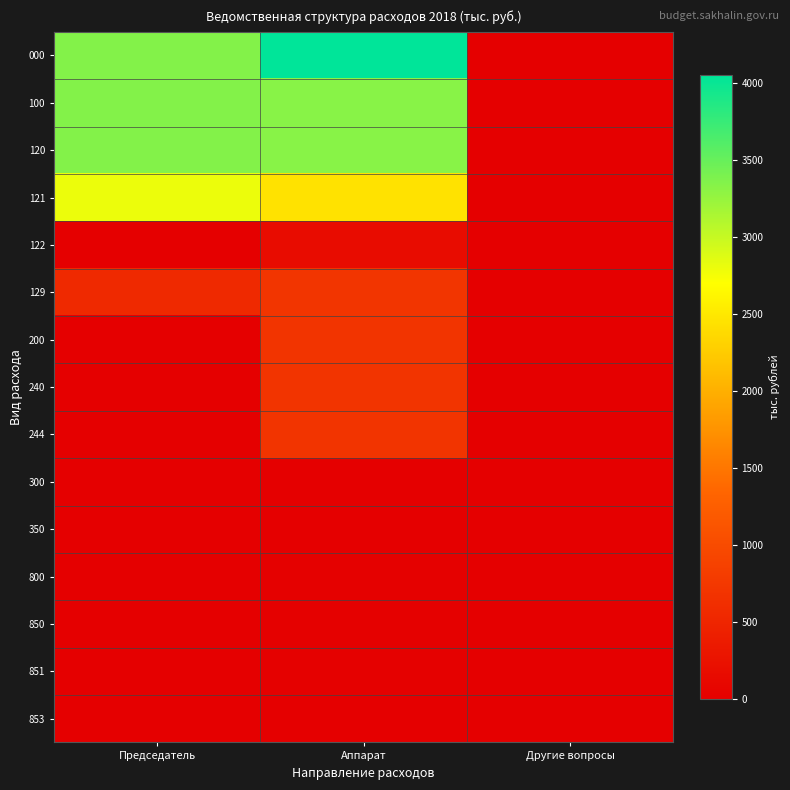

Rank the series by their maximum value, from highest to lowest.

000, 100, 120, 121, 129, 200, 240, 244, 122, 800, 850, 851, 300, 350, 853